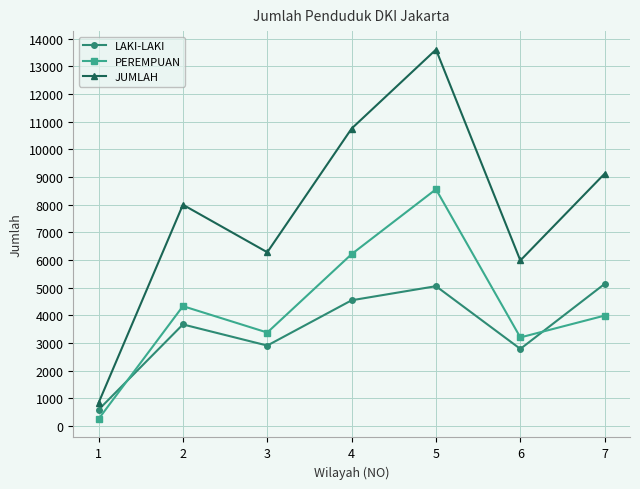

Where do PEREMPUAN and LAKI-LAKI first cross each other?

1 and 2